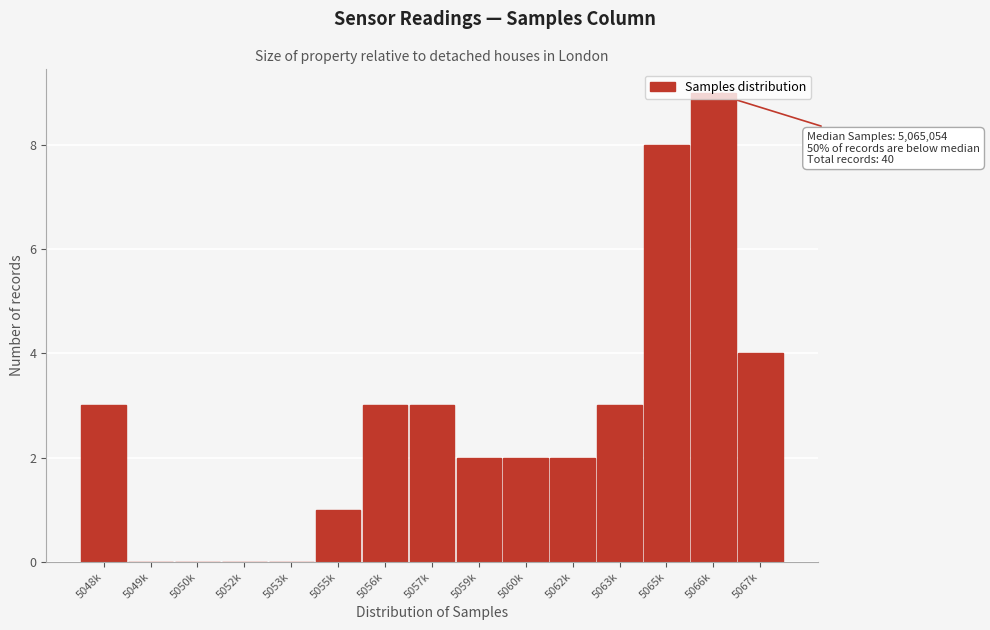

What is the sum of the values at 5063k and 5056k?

6